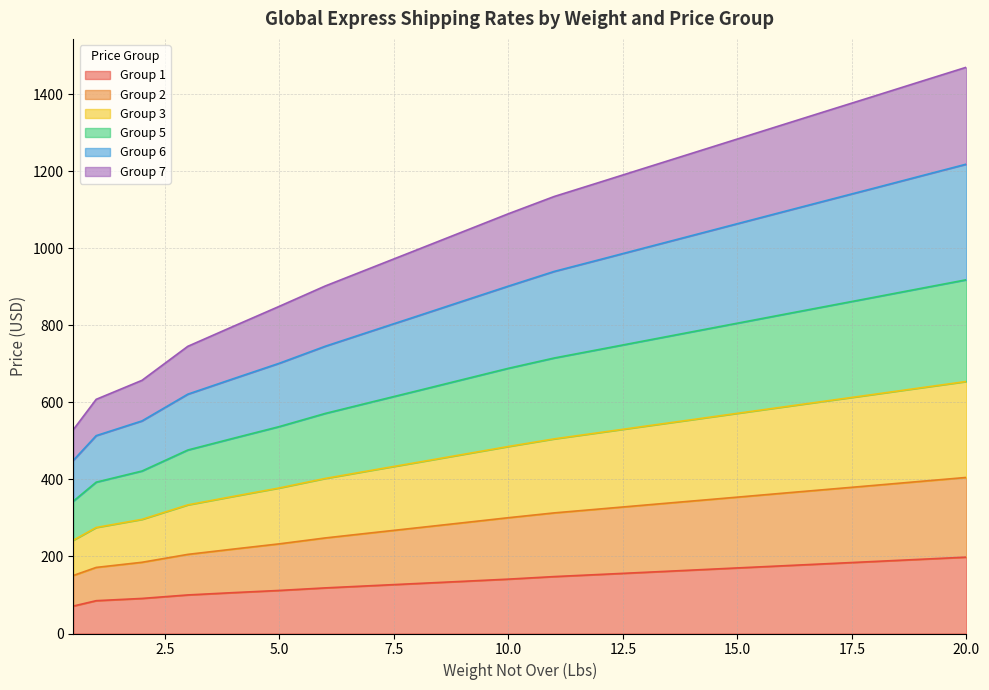

What is the greatest value displayed?

1469.7